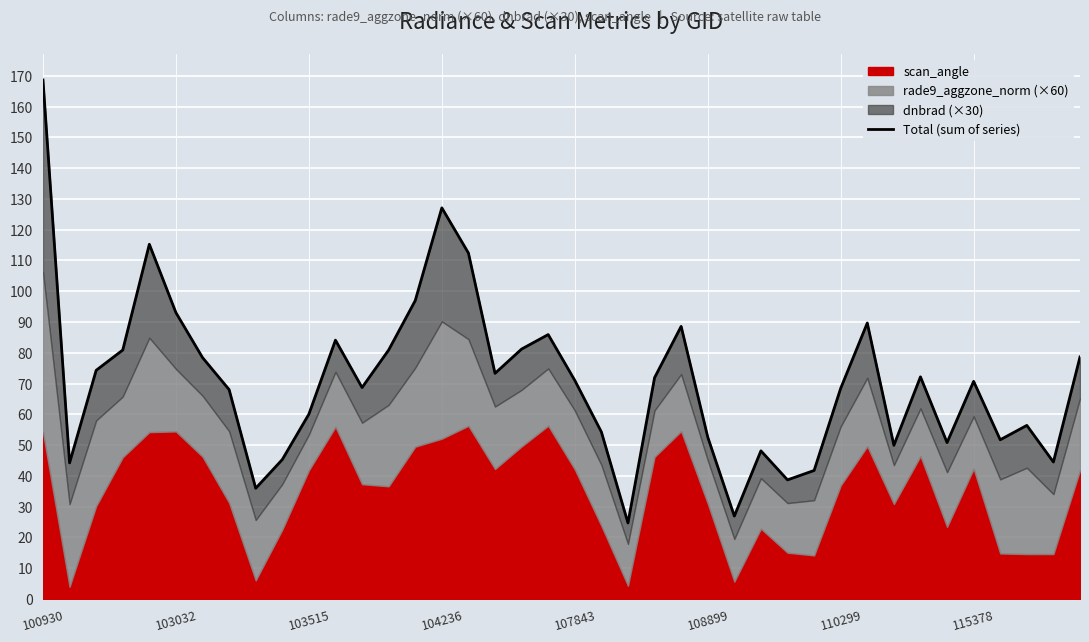

Reading right to left, what are all the values shown in this chart?

78.6	44.5	56.4	51.7	70.7	50.8	72.2	49.9	89.7	68.4	41.7	38.7	48.1	26.9	52.6	88.6	71.9	24.7	54.3	71.0	85.9	81.2	73.3	112.4	127.1	97.0	80.9	68.7	84.1	60.0	45.3	35.9	68.0	78.4	93.0	115.3	80.9	74.3	44.2	168.7